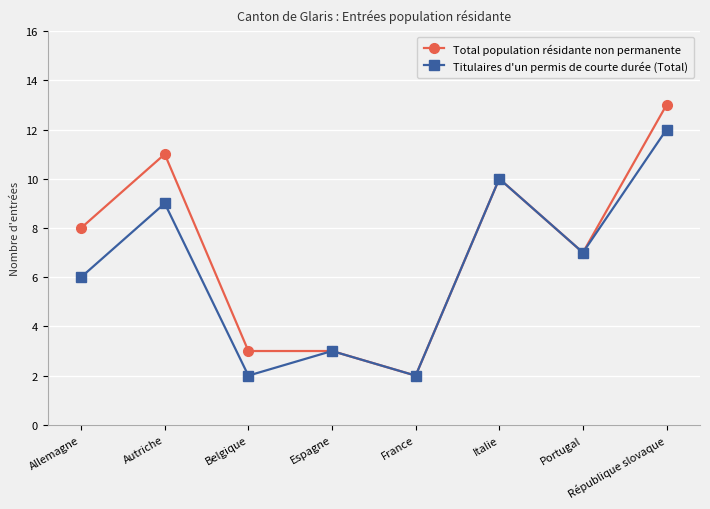

What is the minimum value for Titulaires d'un permis de courte durée (Total)?

2